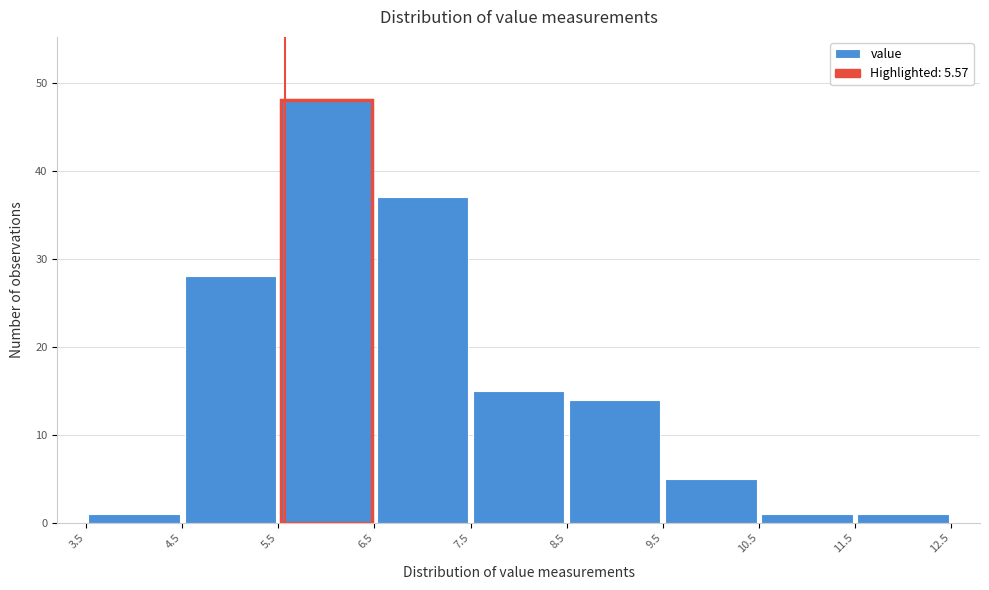

Reading left to right, list every bar in this chart as the range it spans on the x-axis followed by its height. The values are not printed on the chart, so give them approximately, as read against the axis.

3.5 to 4.5: 1
4.5 to 5.5: 28
5.5 to 6.5: 48
6.5 to 7.5: 37
7.5 to 8.5: 15
8.5 to 9.5: 14
9.5 to 10.5: 5
10.5 to 11.5: 1
11.5 to 12.5: 1